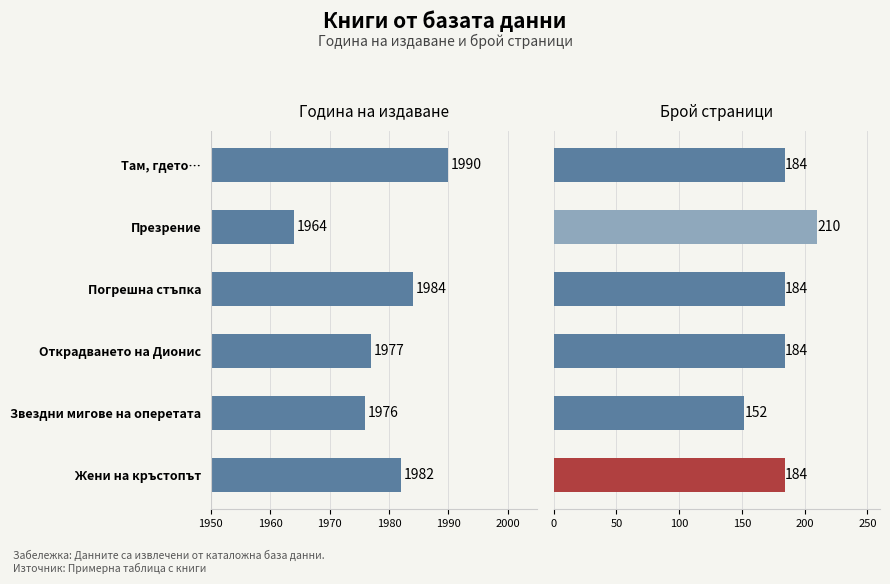

Is it true that publishingYear equals 1382 at Жени на кръстопът?

False